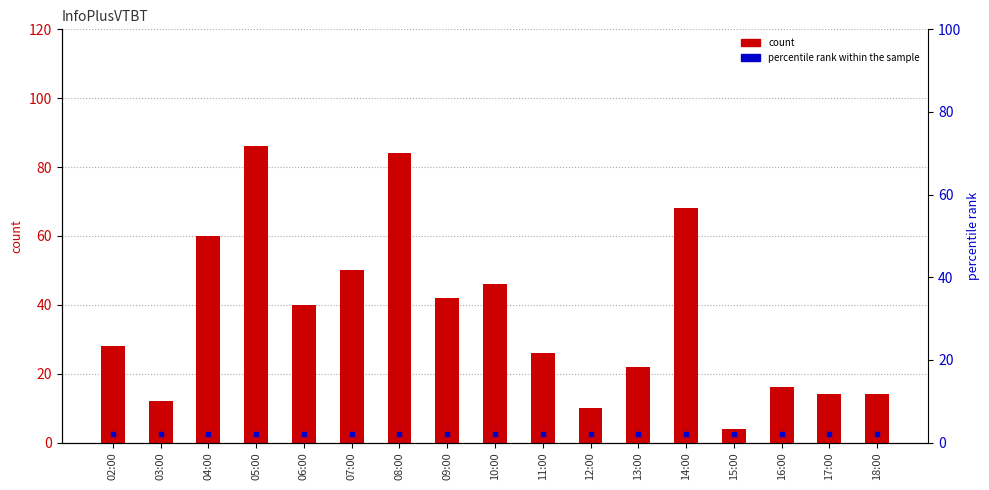

What is the total value across all series at 05:00?

88